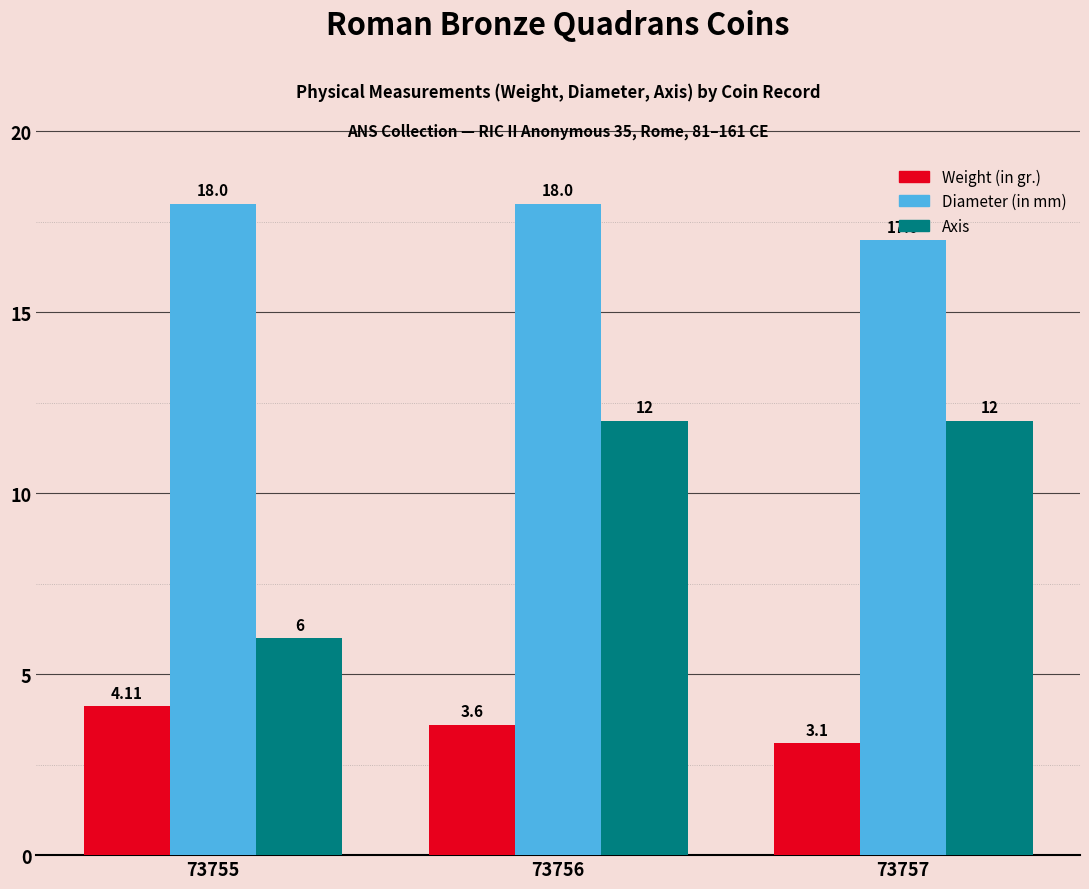

What is the value of the Weight (in gr.) bar at the 3rd from the left?

3.1